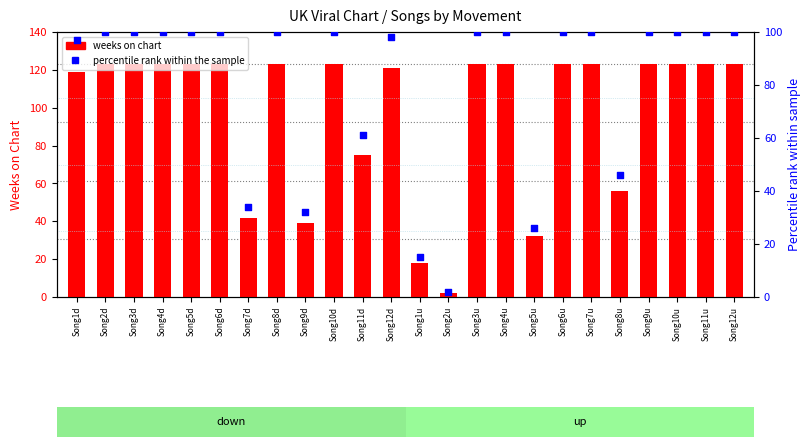

At which category is the sum across all series the highest?

Song2d